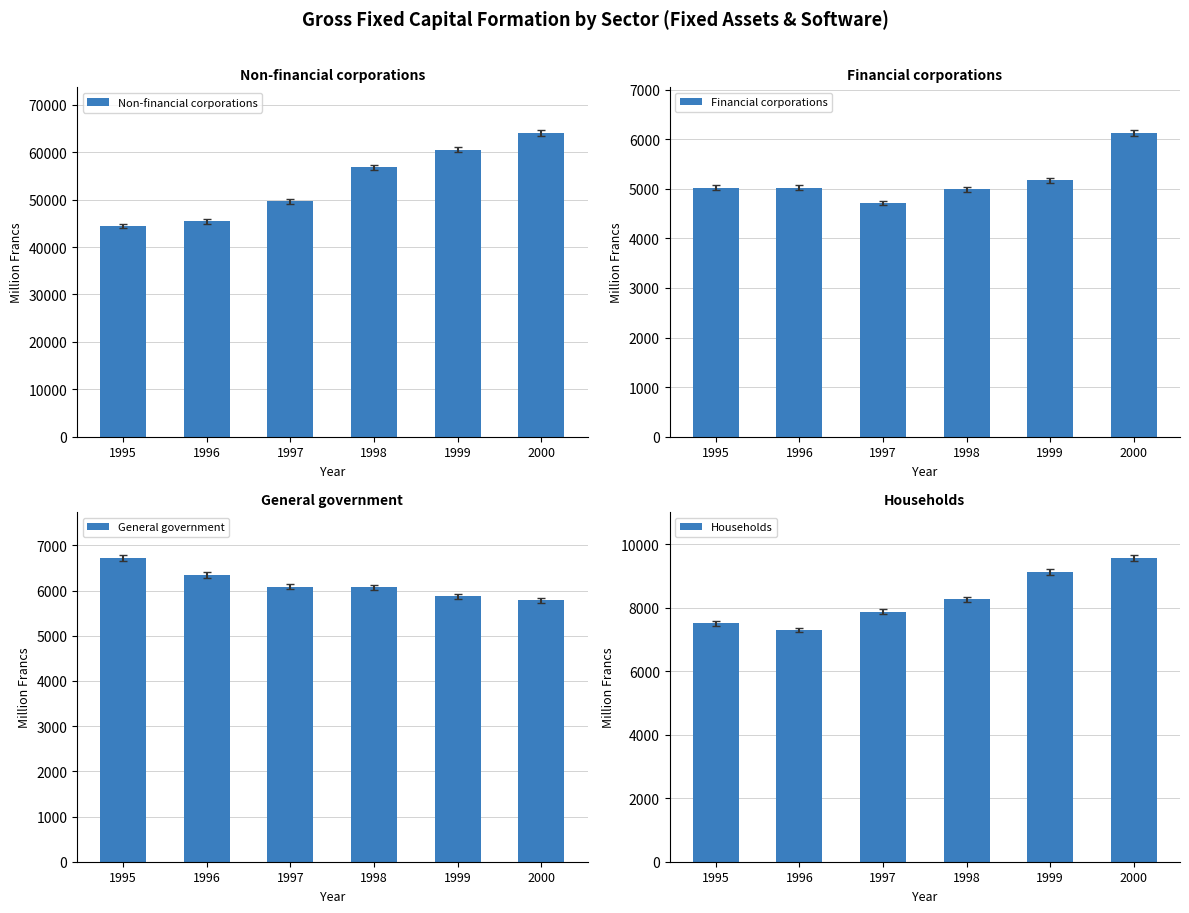

What is the total value across all series at 1996?

64081.3